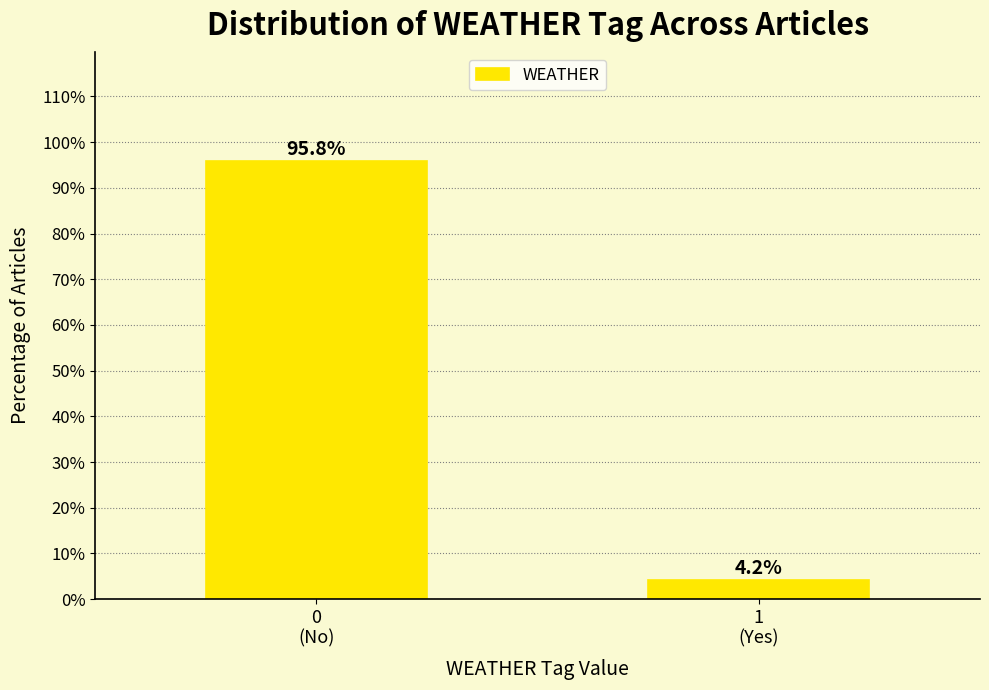

Reading left to right, transcribe all the data shown in this chart.

95.8	4.2